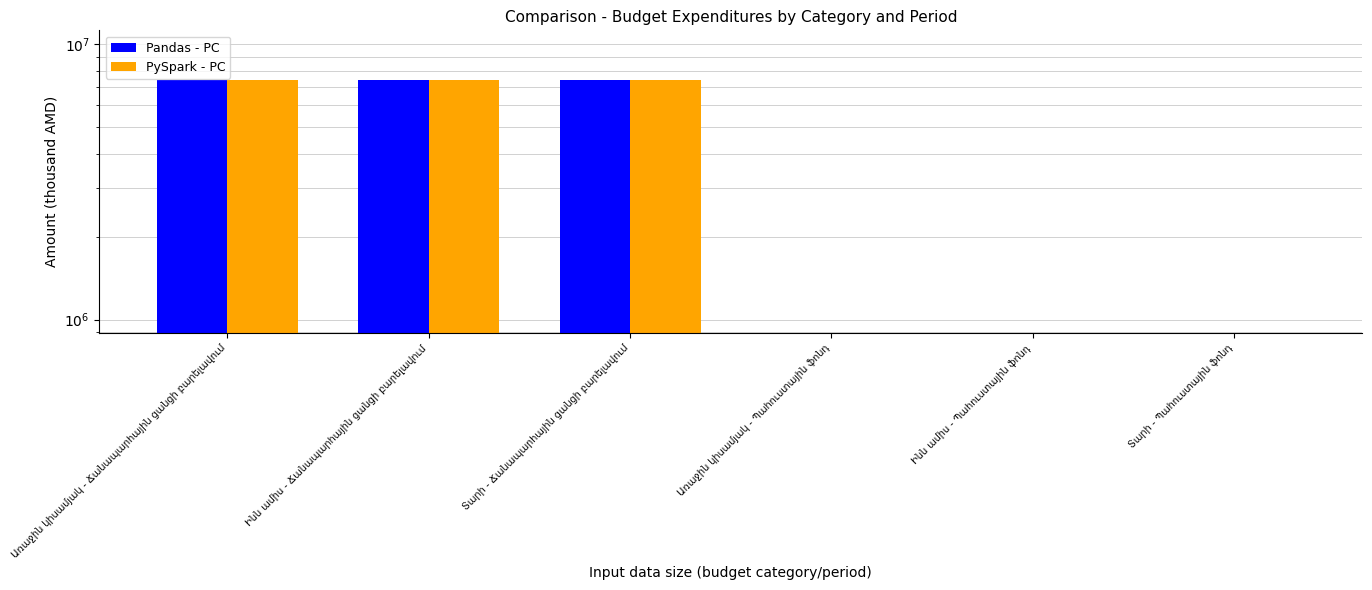

What is the sum of the PySpark - PC values at Տարի - Պահուստային ֆոնդ and Տարի - Ճանապարհային ցանցի բարելավում?

7400000